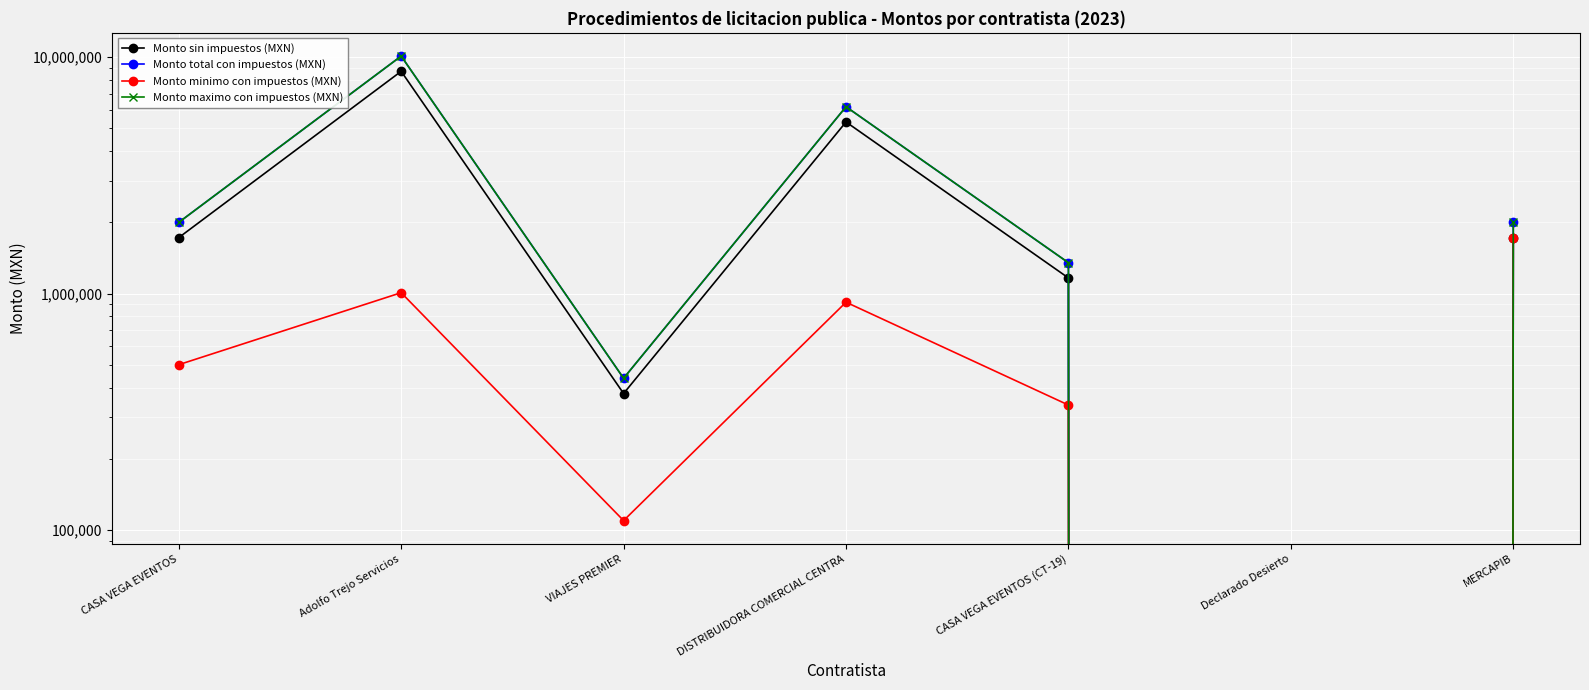

Which has a higher value, MERCAPIB or DISTRIBUIDORA COMERCIAL CENTRA?

DISTRIBUIDORA COMERCIAL CENTRA